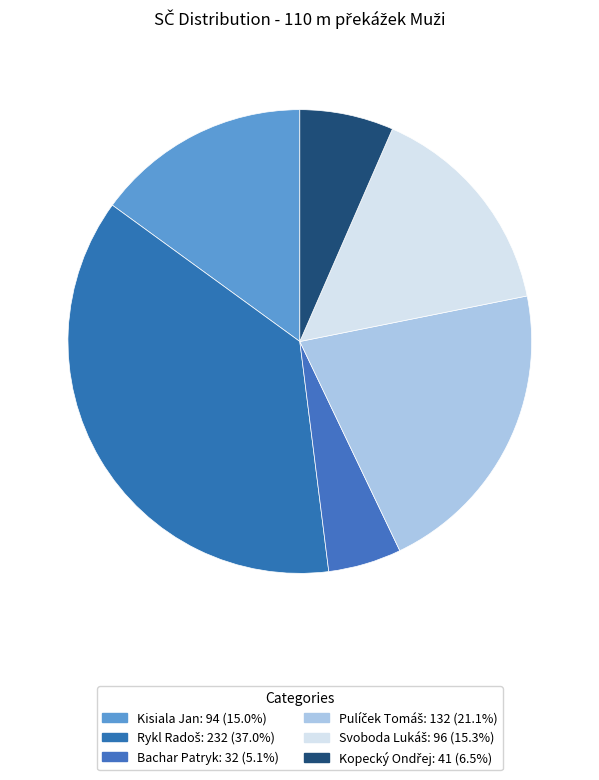

What percentage is the Rykl Radoš slice, to the nearest percent?

37%